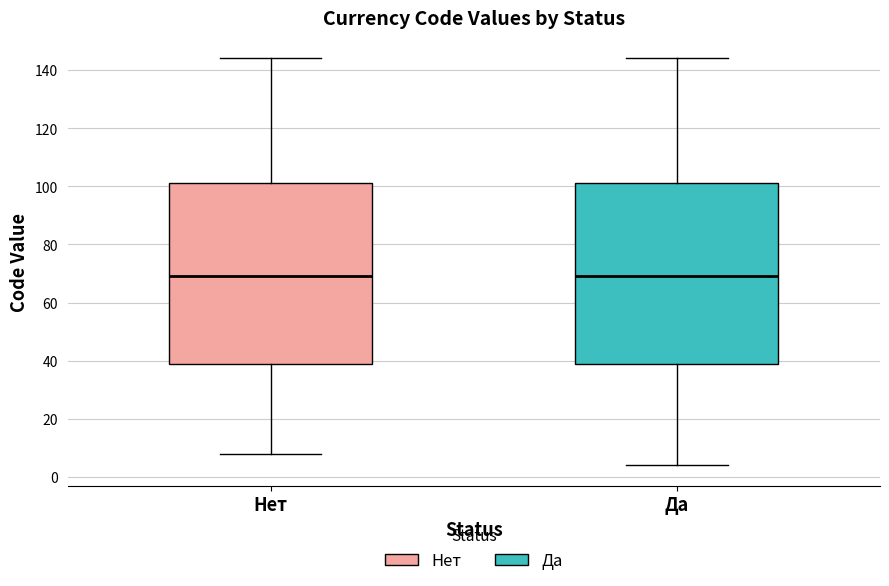

Where is the lower edge of the box for Да on the y-axis? The values are not printed on the chart, so give them approximately, as read against the axis.

40